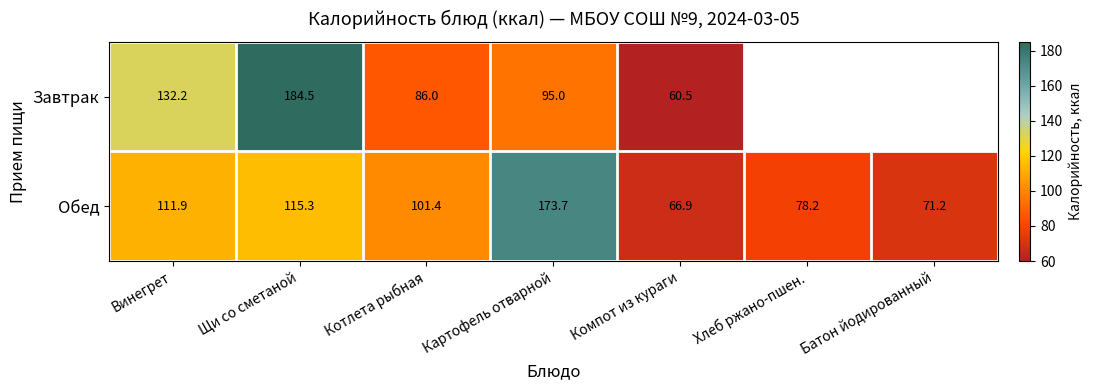

Which category has the highest value across all series?

Щи со сметаной